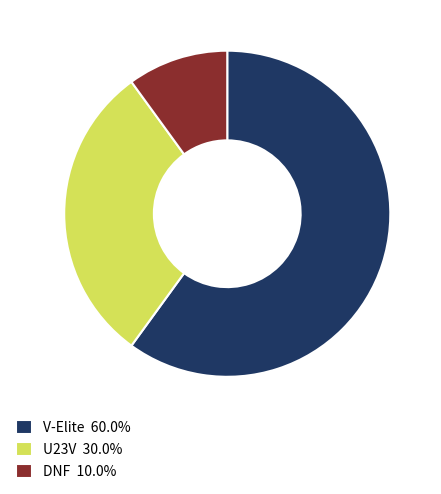

Does V-Elite 60.0% account for over 50% of the chart?

Yes